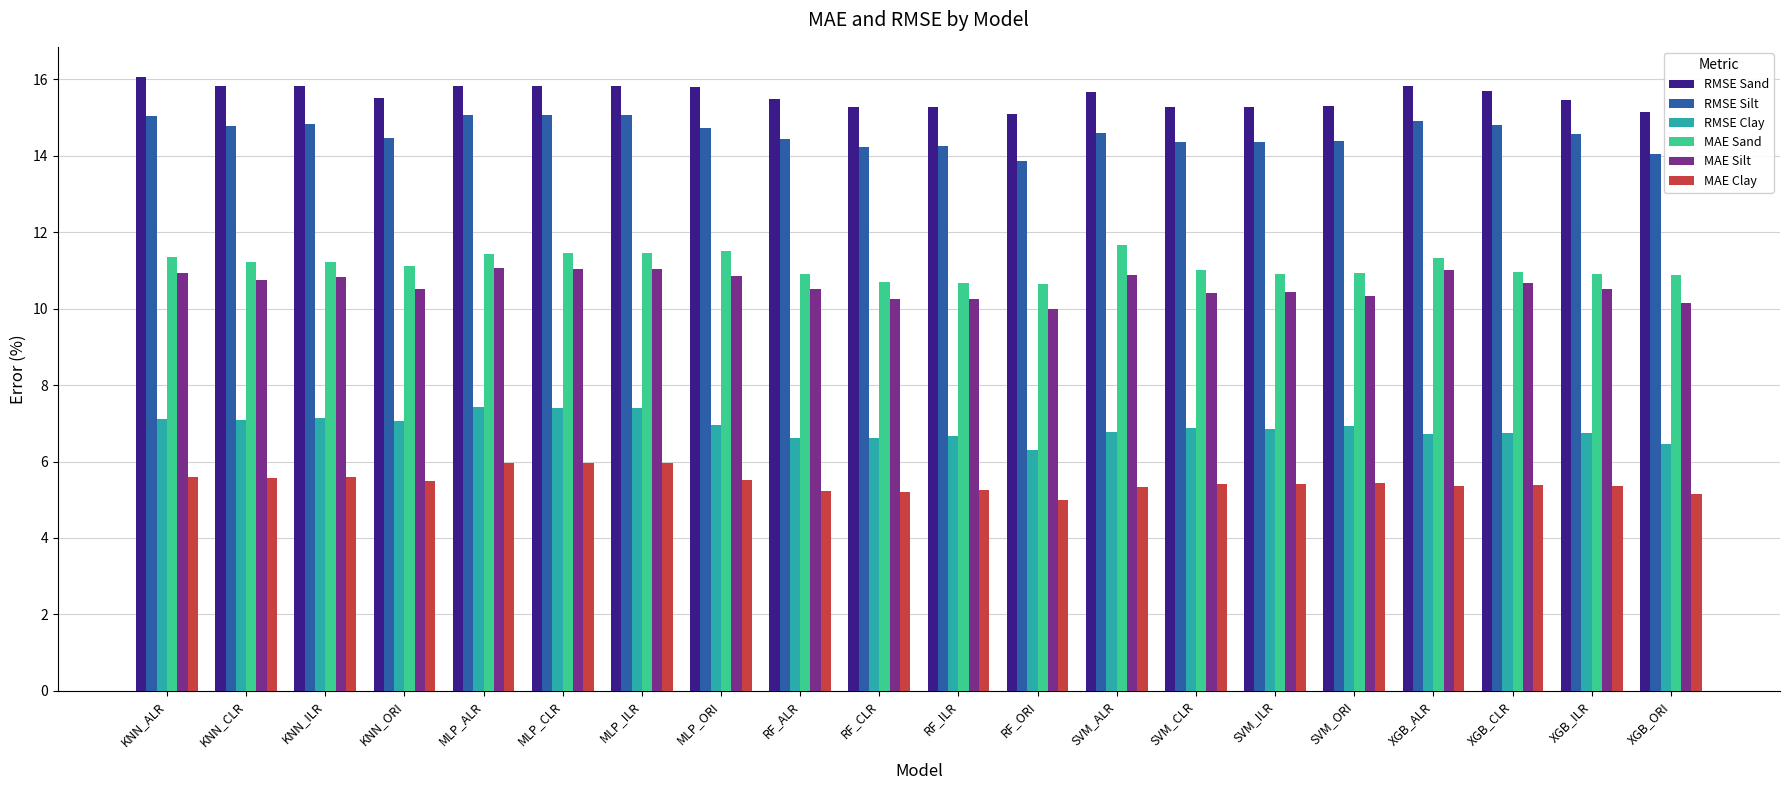

What is the difference between the highest and lowest values at RF_CLR?

10.1